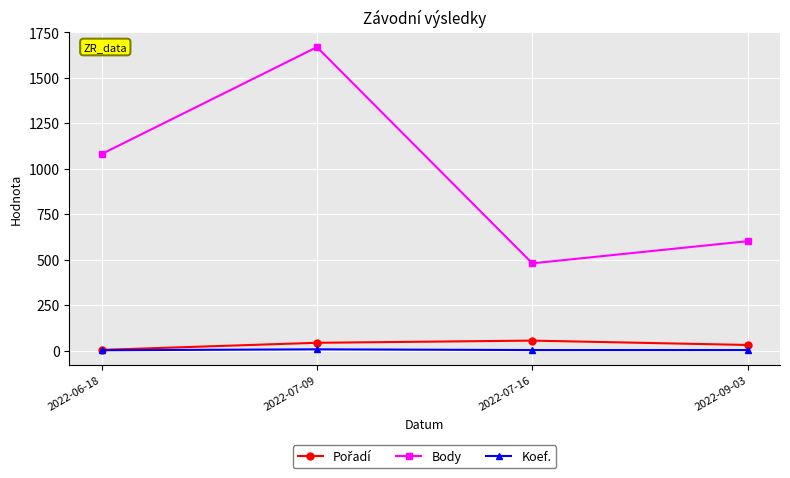

Is it true that Body equals 1081 at 2022-06-18?

True